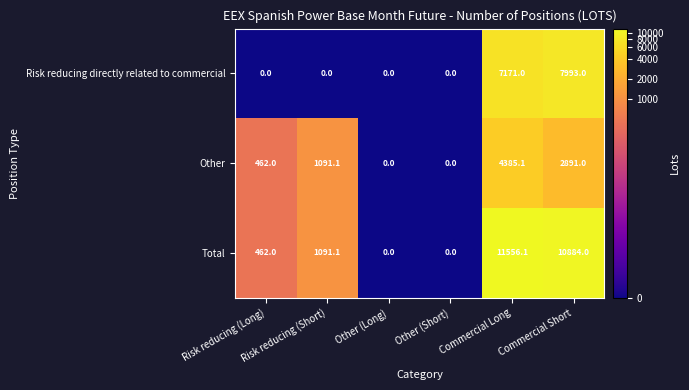

How many distinct data groups are displayed?

3